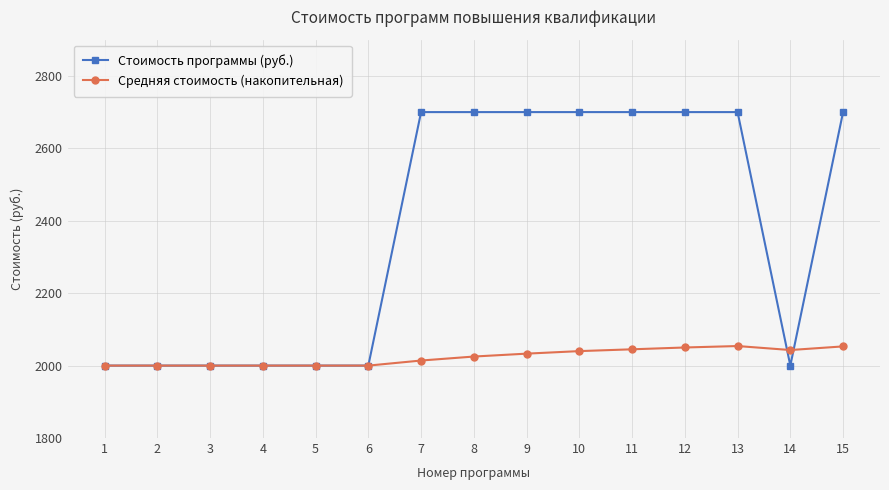

How many lines are shown in the chart?

2